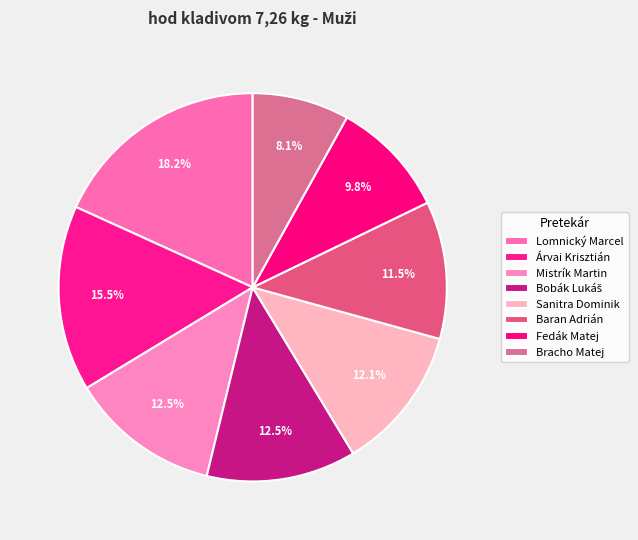

Is it true that Sanitra Dominik is 1% of the pie?

False